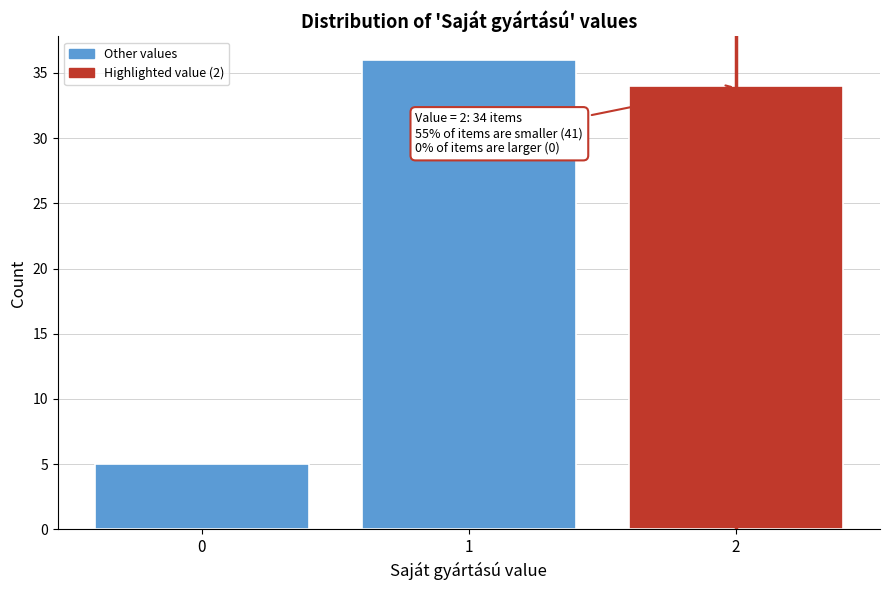

Reading left to right, transcribe all the data shown in this chart.

5	36	34